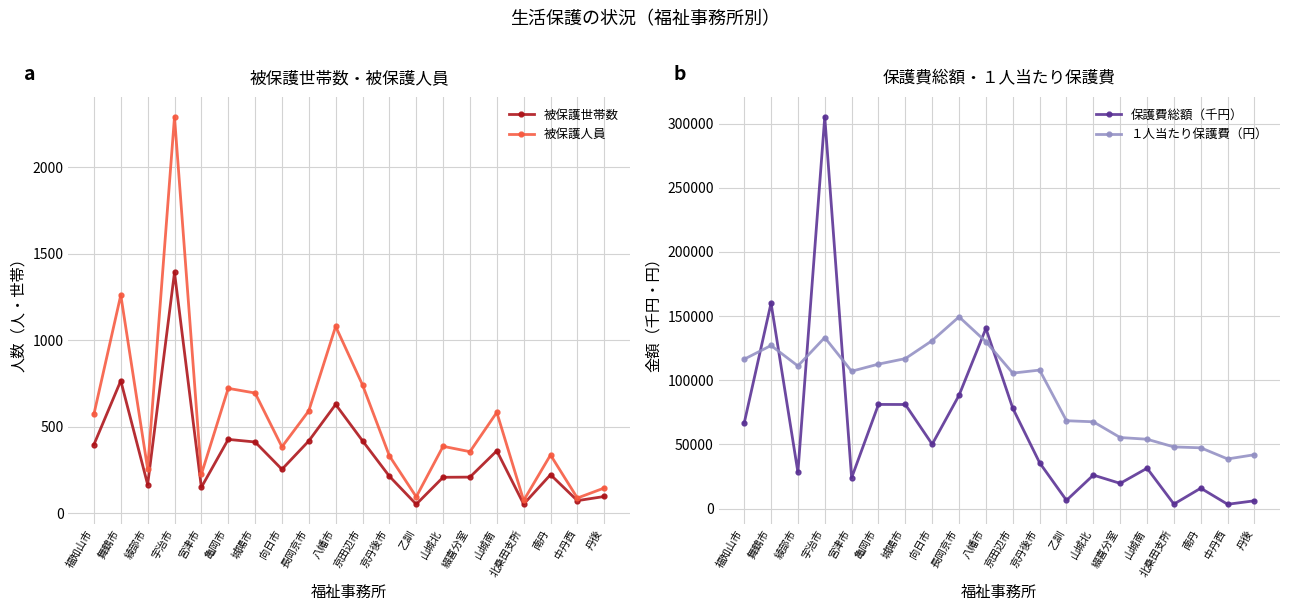

Which series has the largest total across all categories?

１人当たり保護費（円）